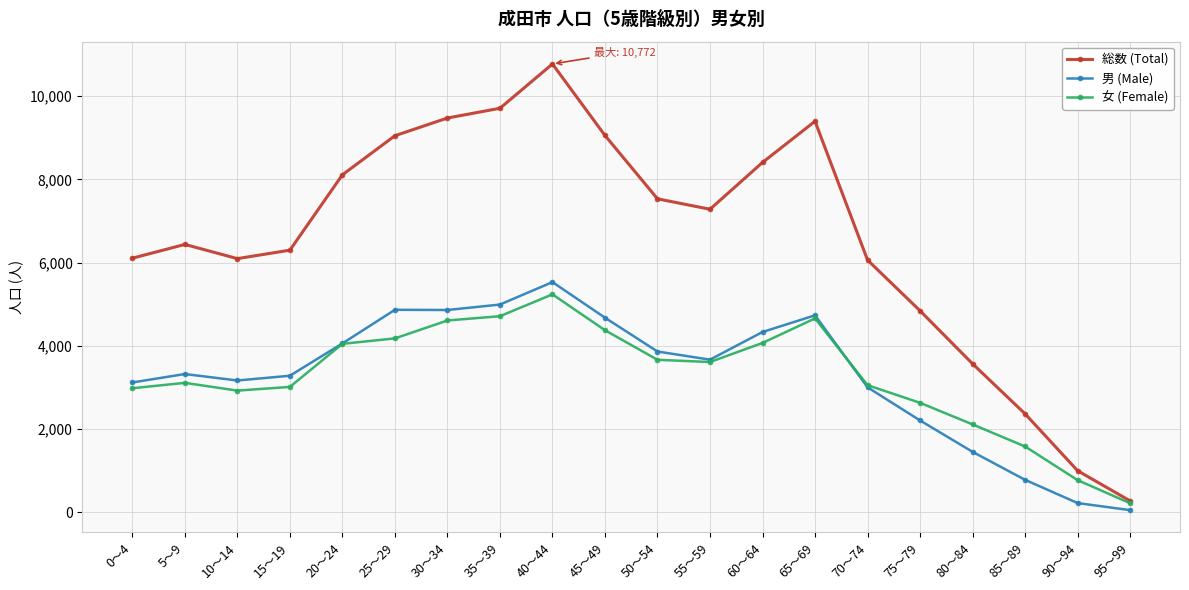

Where does the 男 (Male) series first go above 3670?

20～24